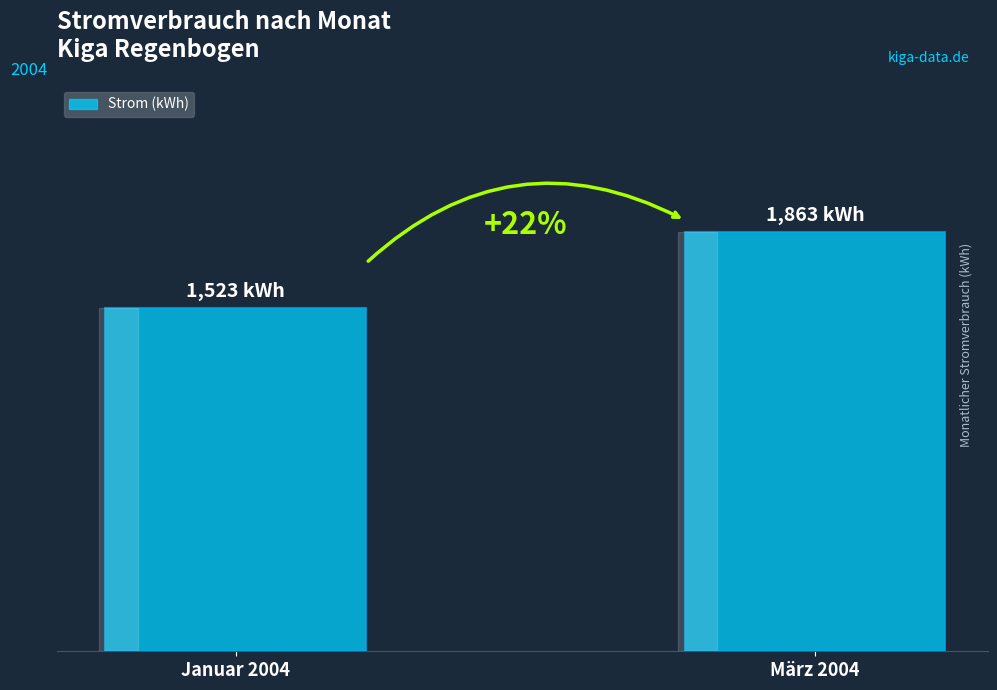

Are the bars horizontal?

No